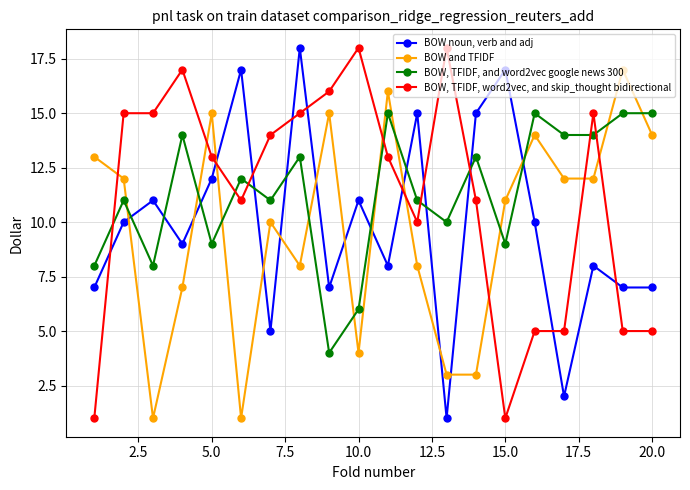

True or false: BOW noun, verb and adj has more than 2 points higher than both neighbors.

True